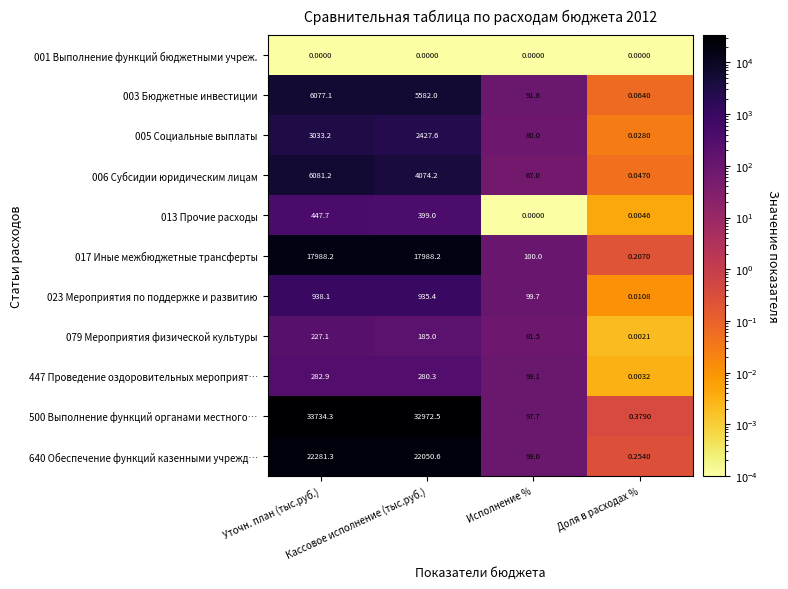

How many distinct data groups are displayed?

11